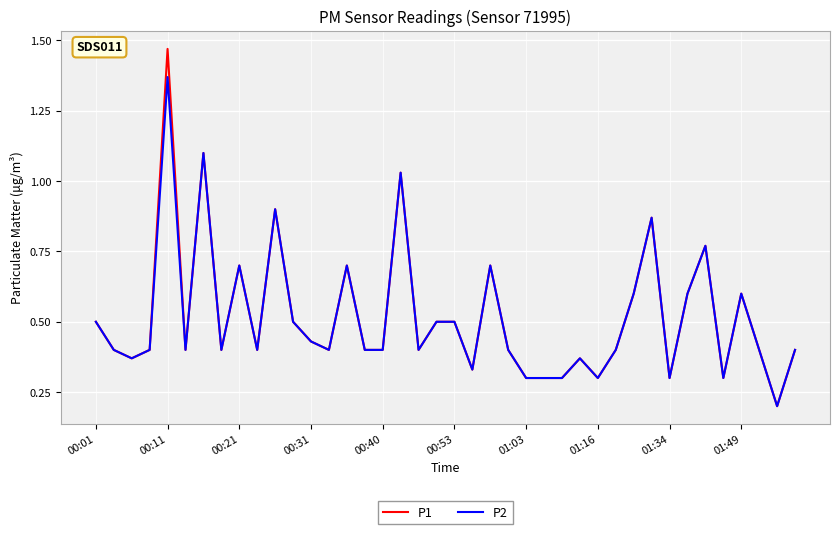

True or false: P2 has more than 1 points higher than both neighbors.

True